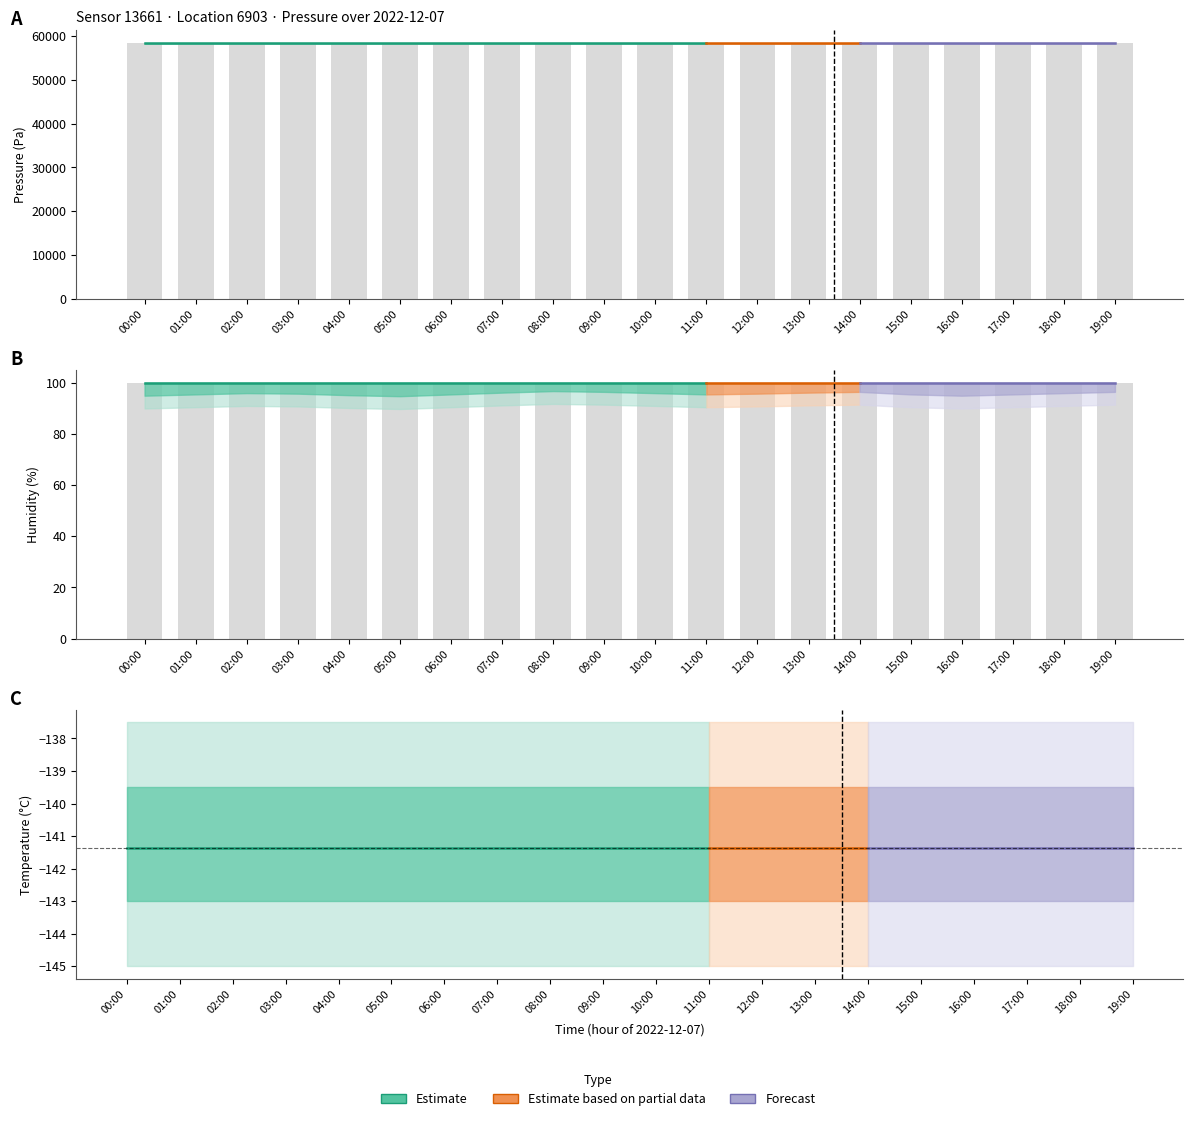

At which category is the sum across all series the highest?

00:00